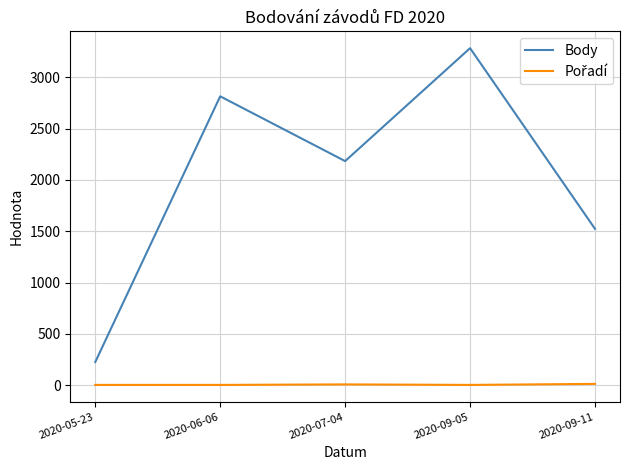

How many interior local valleys does the Body series have?

1